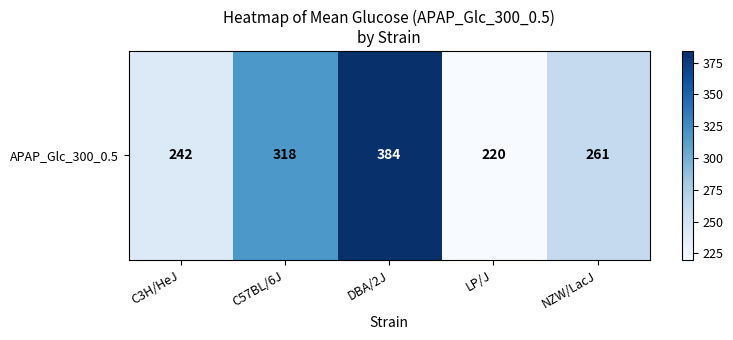

Between C57BL/6J and C3H/HeJ, which is larger?

C57BL/6J